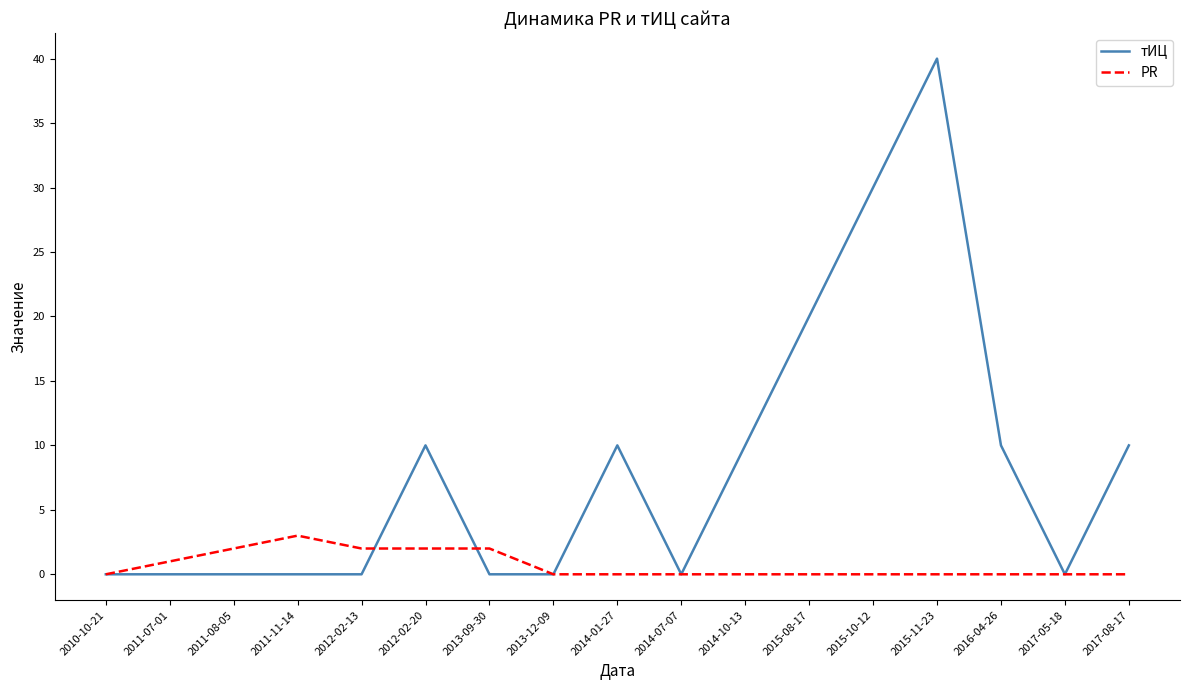

How many lines are shown in the chart?

2